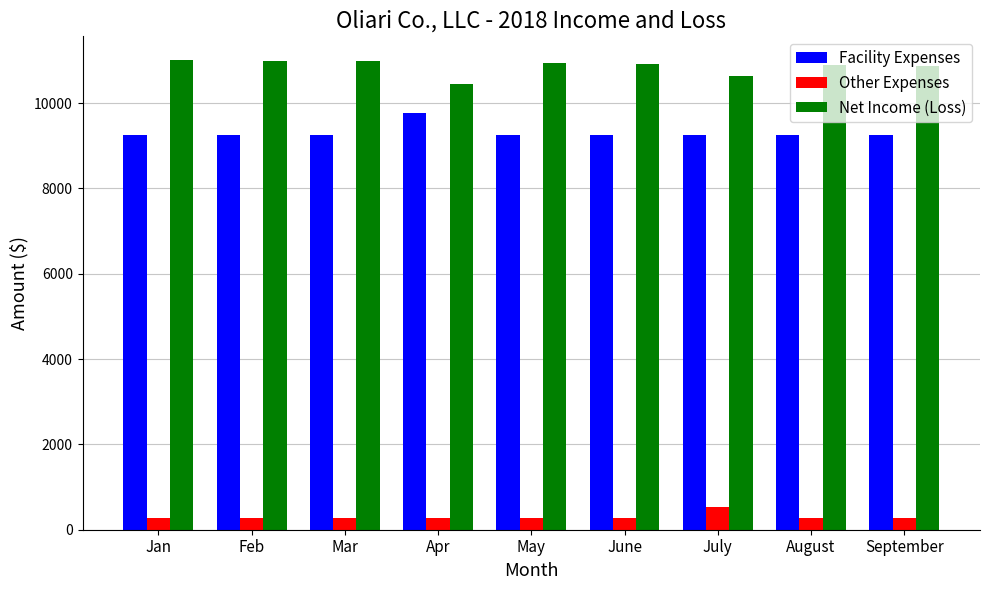

What is the maximum value shown in the chart?

11014.8